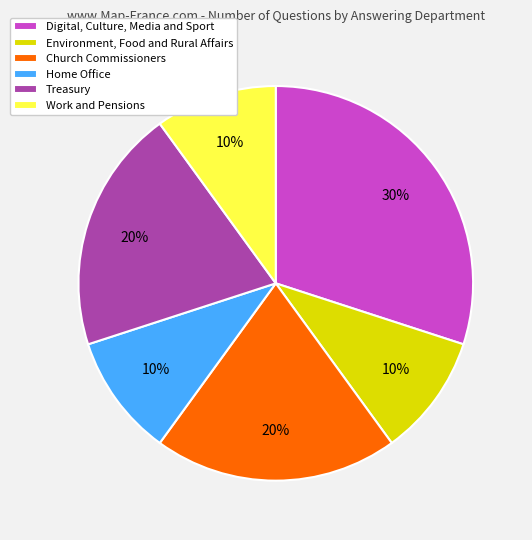

Does Church Commissioners account for over 50% of the chart?

No